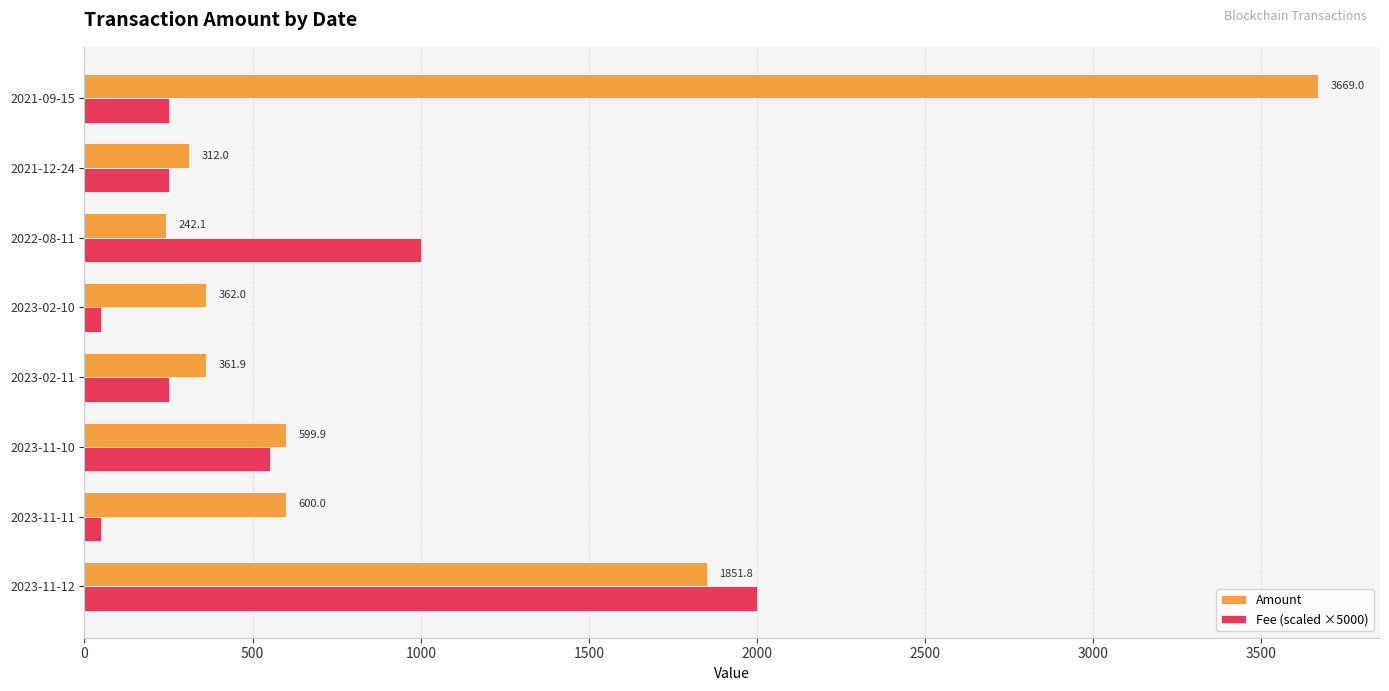

What is the difference between the highest and lowest values at 2023-11-12?

148.7